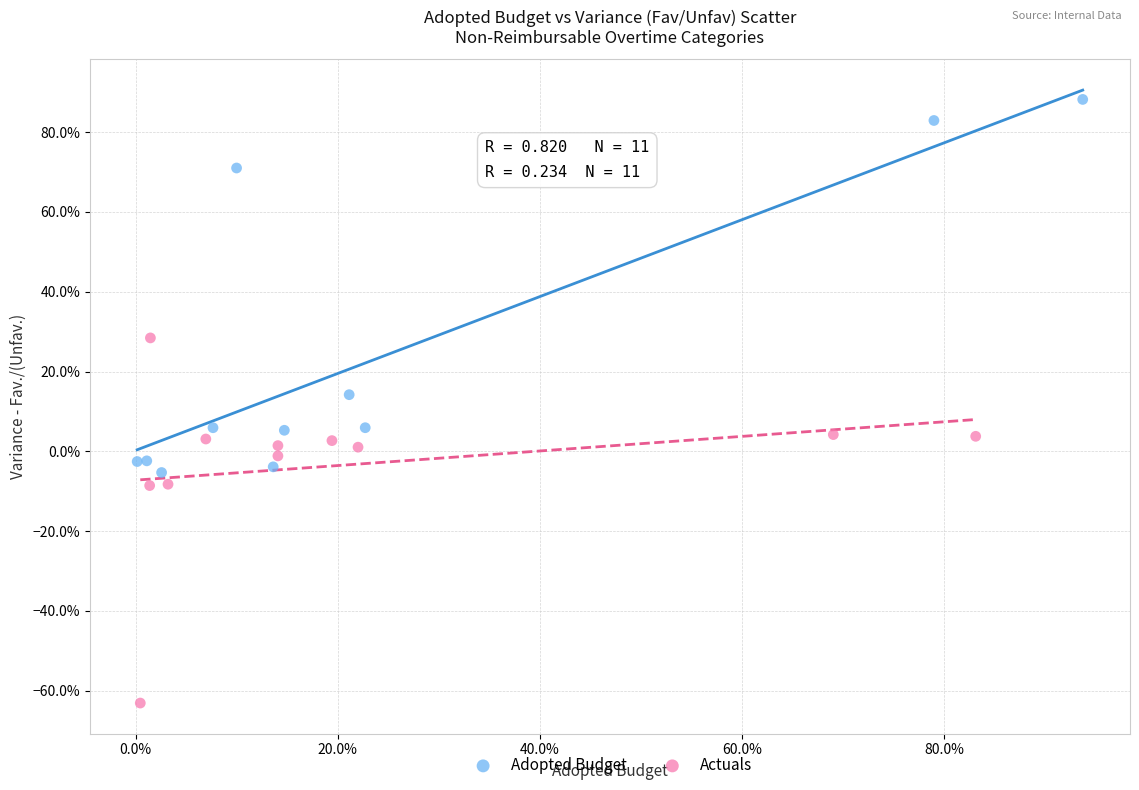

Which series reaches the maximum Y coordinate?

Adopted Budget